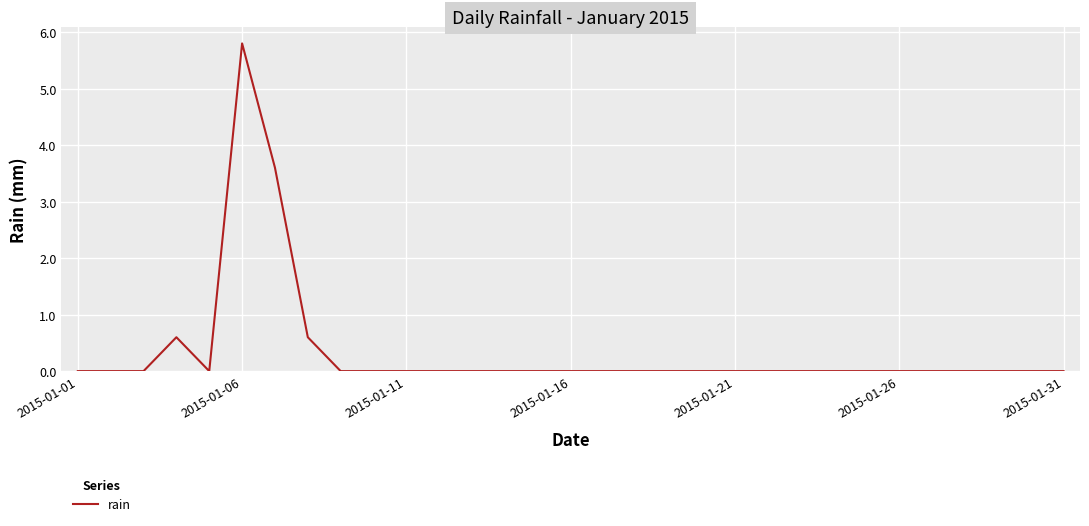

What is the maximum value shown in the chart?

5.8